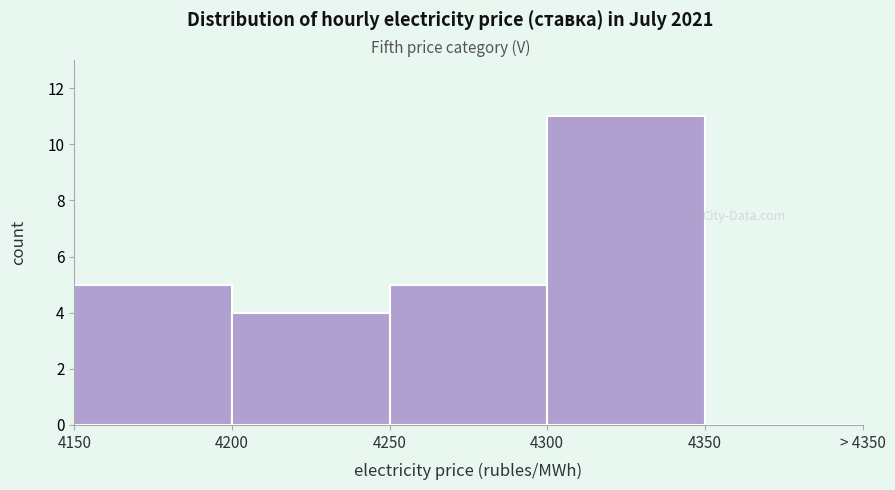

Reading left to right, extract all data points from this chart.

4150=5	4200=4	4250=5	4300=11	4350=0